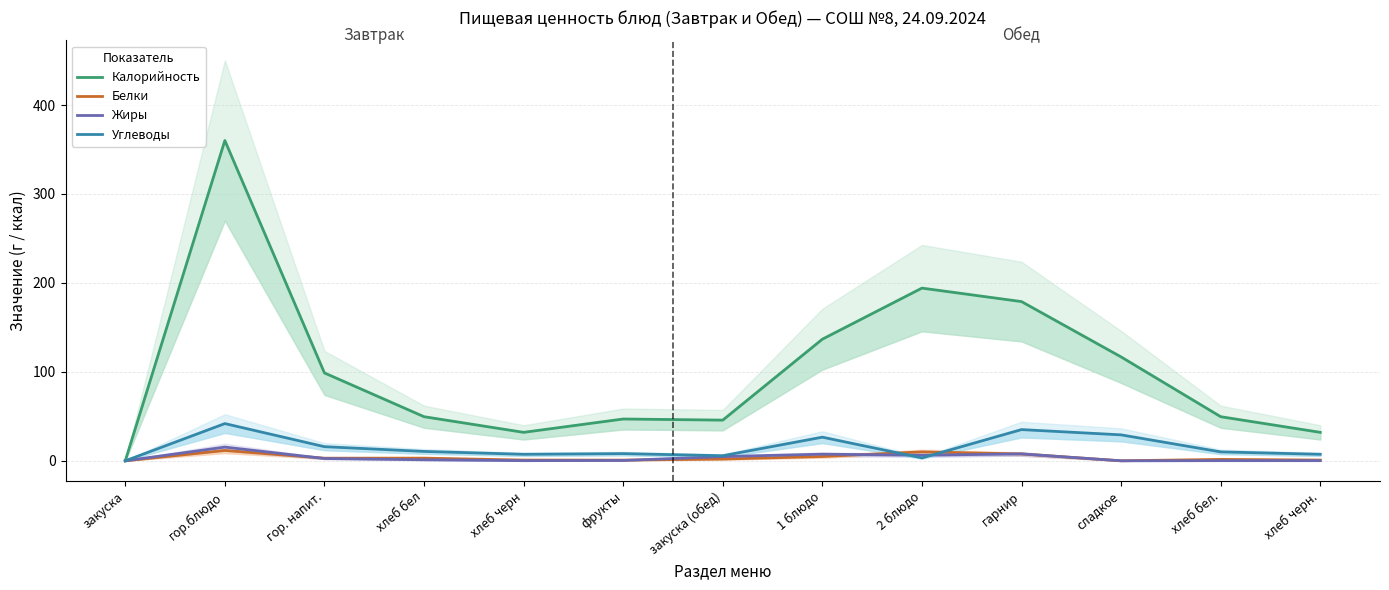

At how many categories does at least one series exceed 275?

1